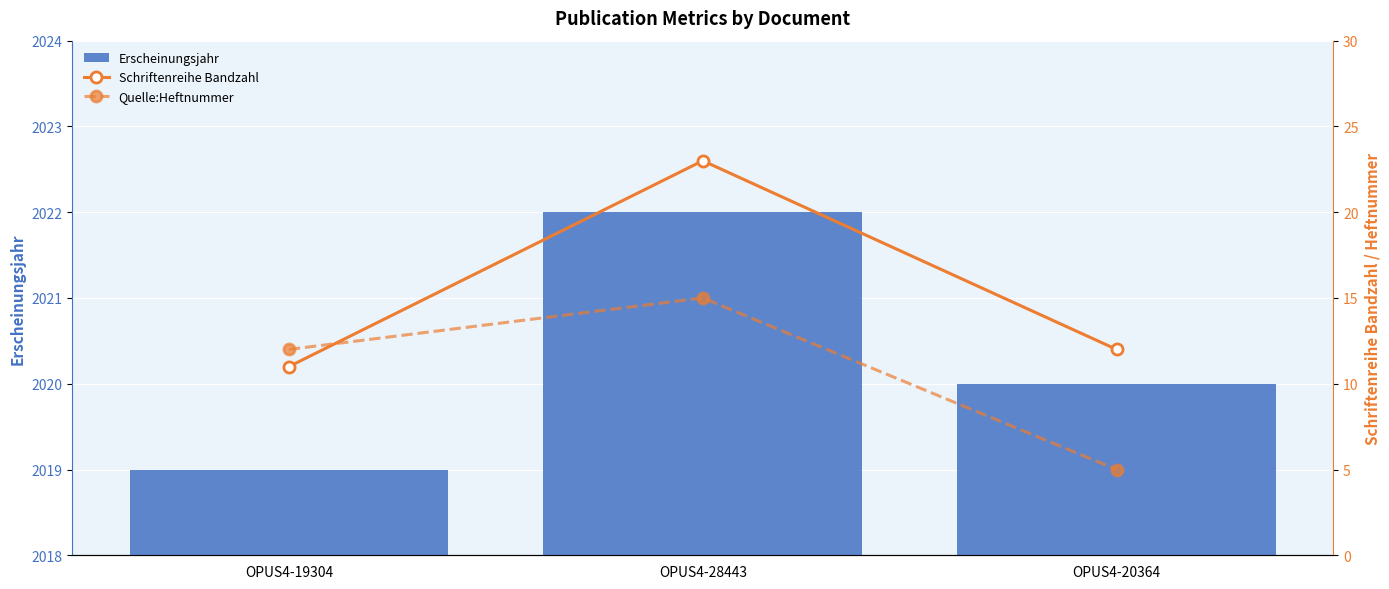

Where is Quelle:Heftnummer nearest to the value 10?

OPUS4-19304